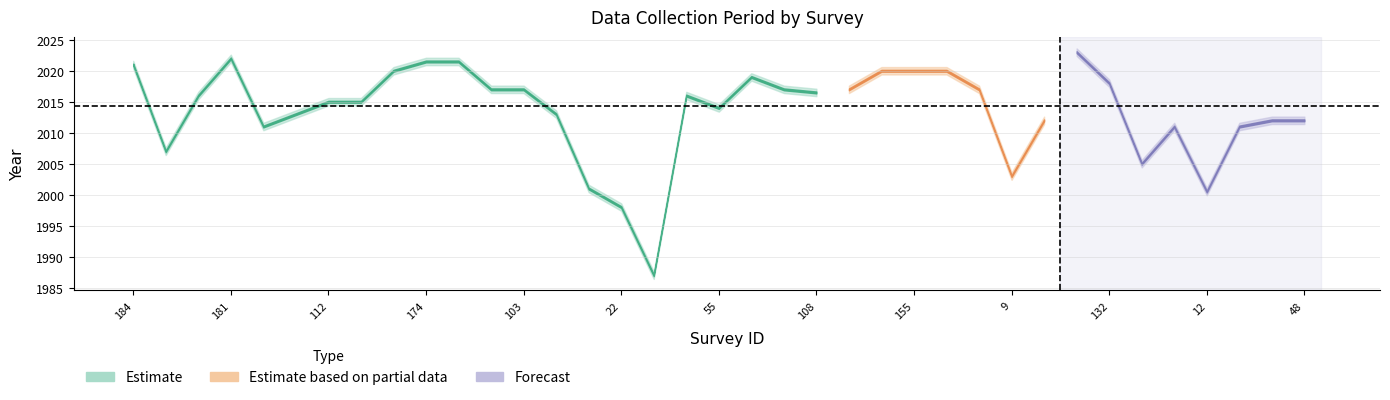

What position from the left is 28?

38